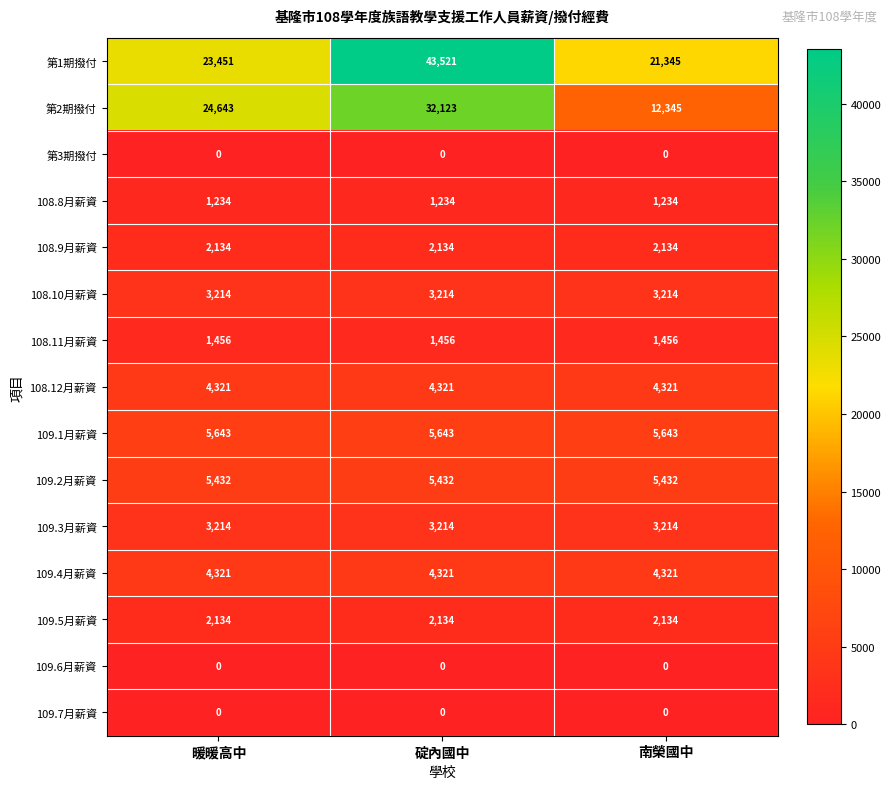

What is the total value across all series at 南榮國中?

66793